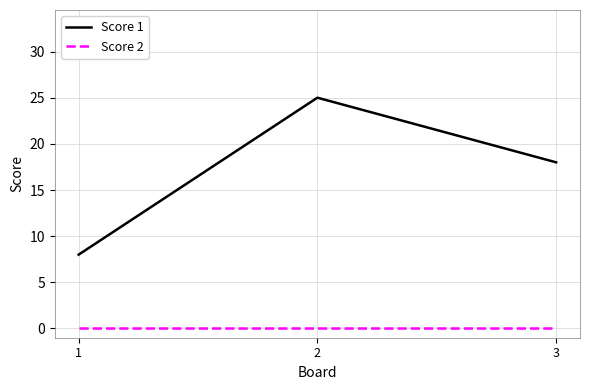

Which series has the largest total across all categories?

Score 1